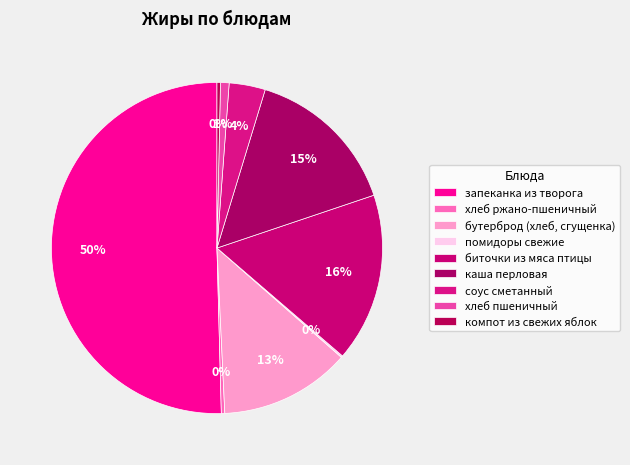

Which category has the biggest portion of the pie?

запеканка из творога